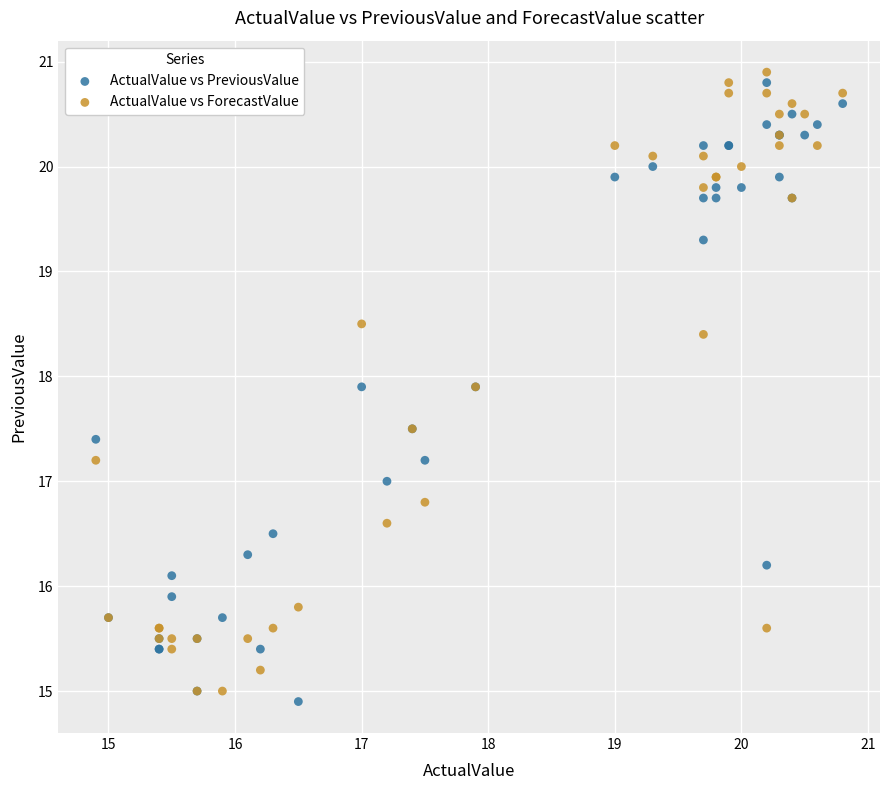

Which series contains the highest Y value?

ActualValue vs ForecastValue